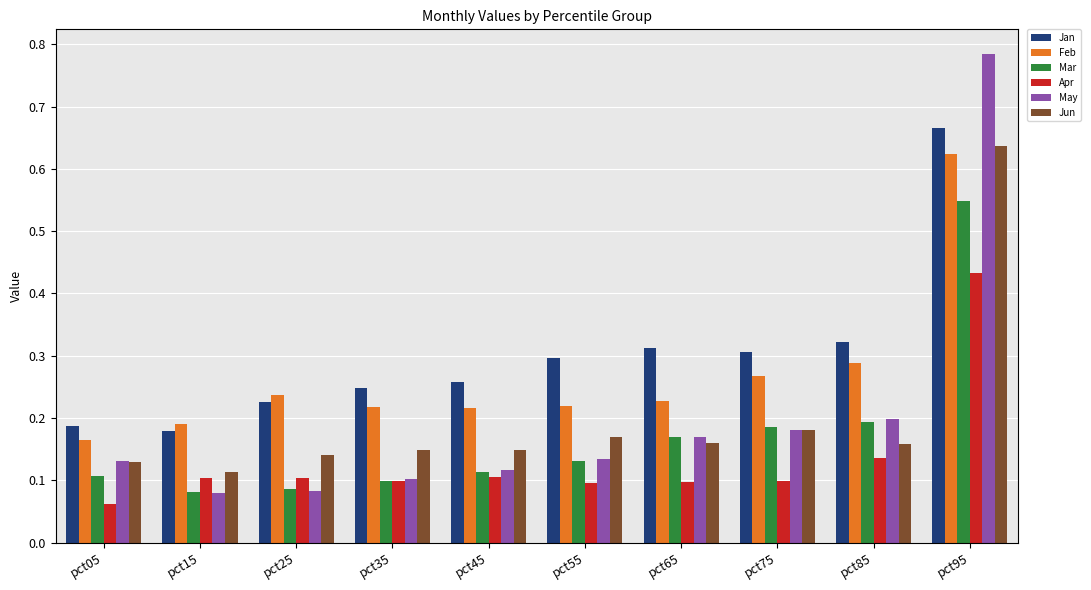

What is the sum of all Jun values?

2.0